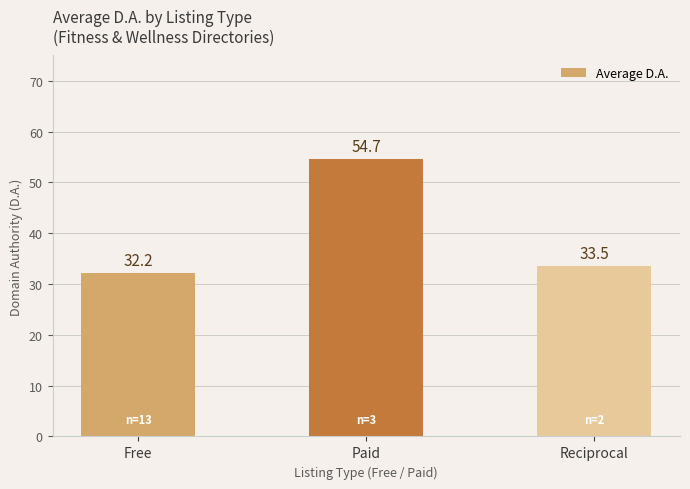

The value at Free is 32.2. True or false?

True